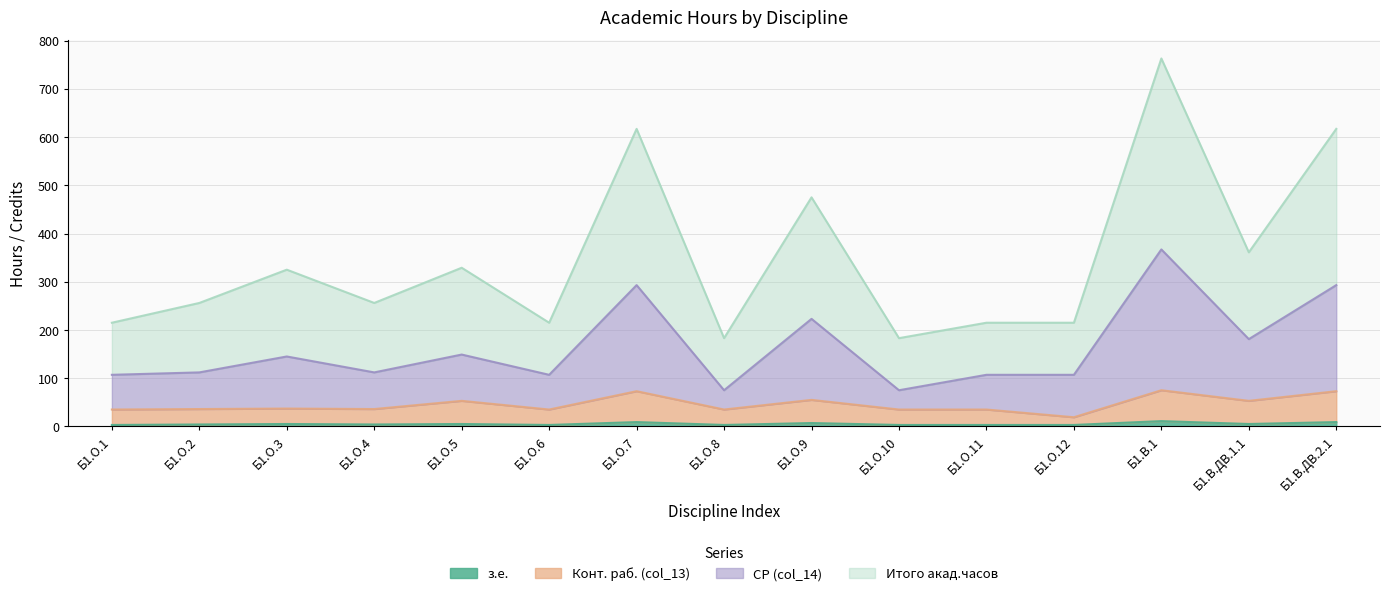

The value of Конт. раб. (col_13) at Б1.О.7 is 73. True or false?

True